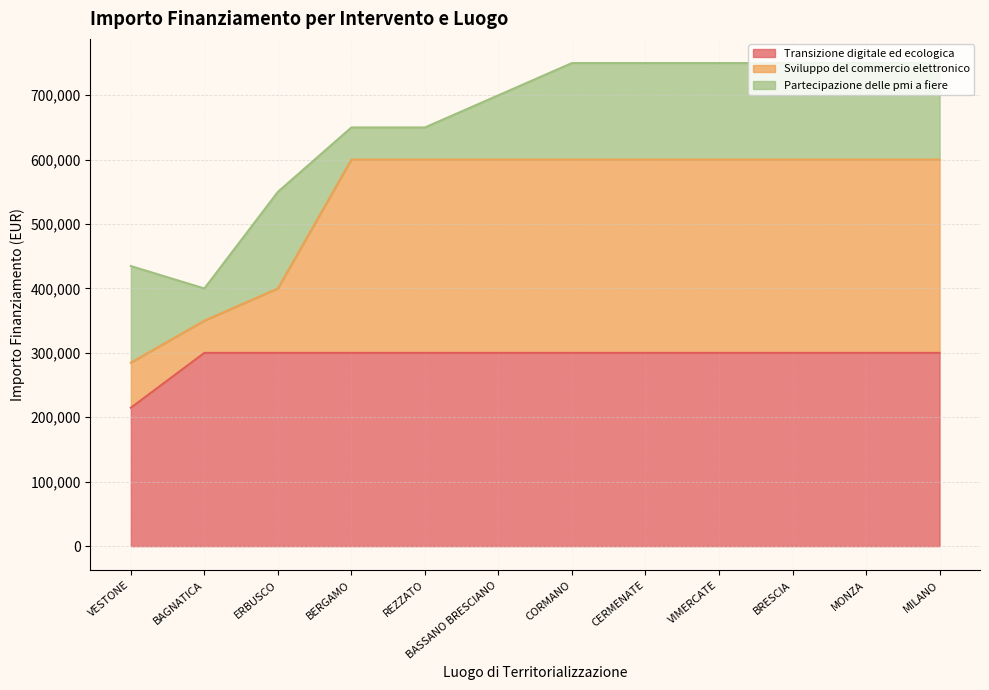

What is the total value across all series at BAGNATICA?

400000